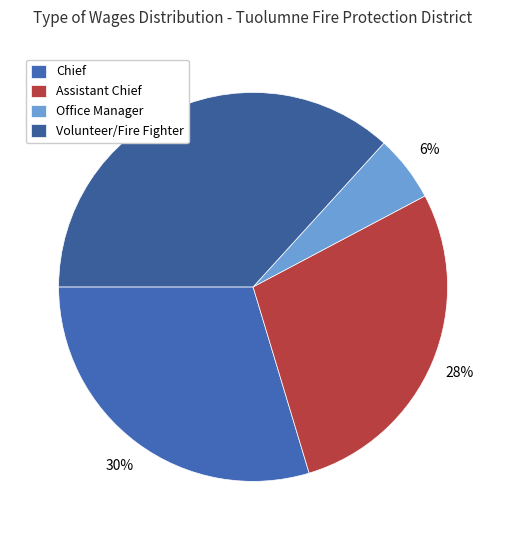

What is the ratio of the value at Assistant Chief to the value at Office Manager?

5.1